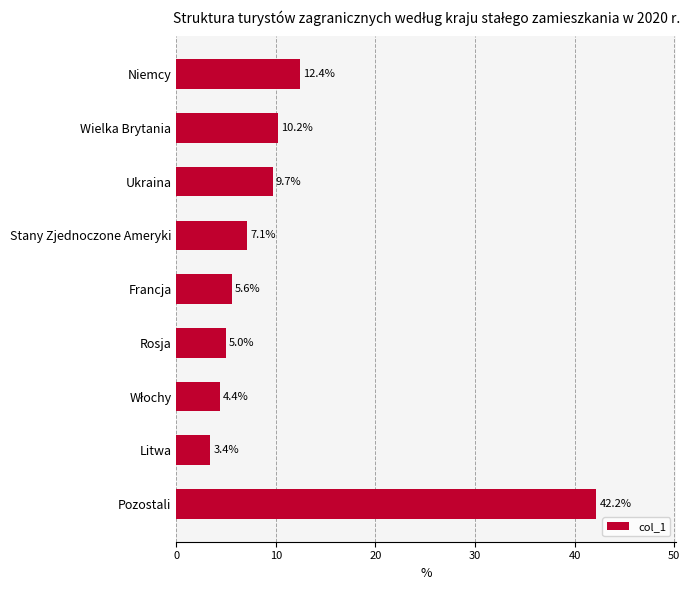

The chart shows a value of 9.7 at Ukraina. True or false?

True